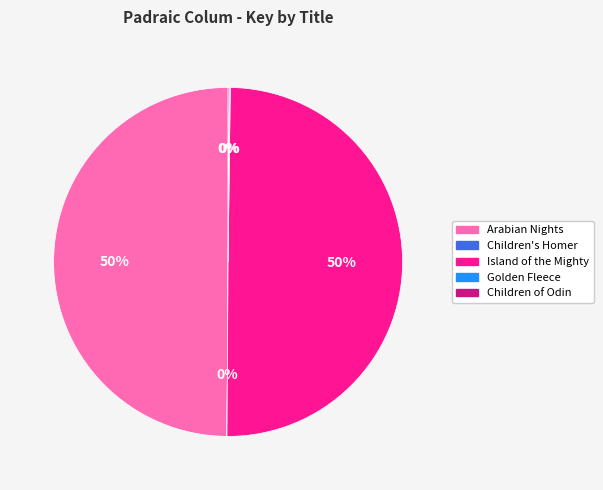

To the nearest percent, what is the average slice percentage?

20%